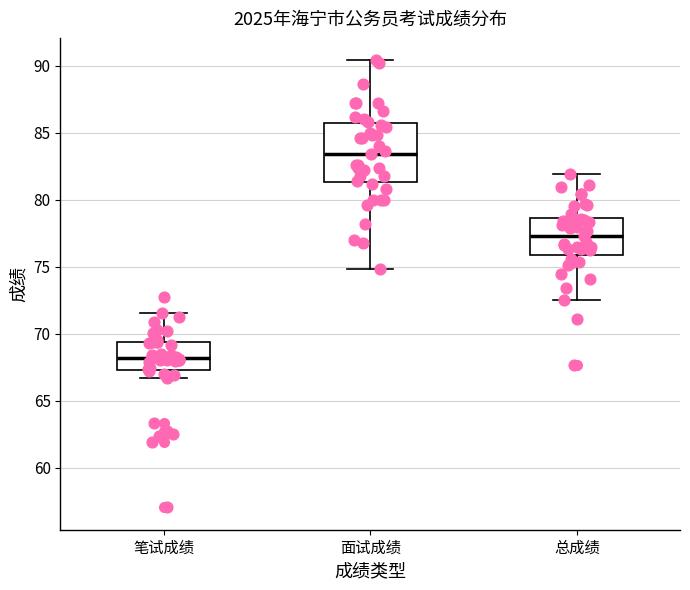

Where is the upper edge of the box for 笔试成绩 on the y-axis? The values are not printed on the chart, so give them approximately, as read against the axis.

69.5